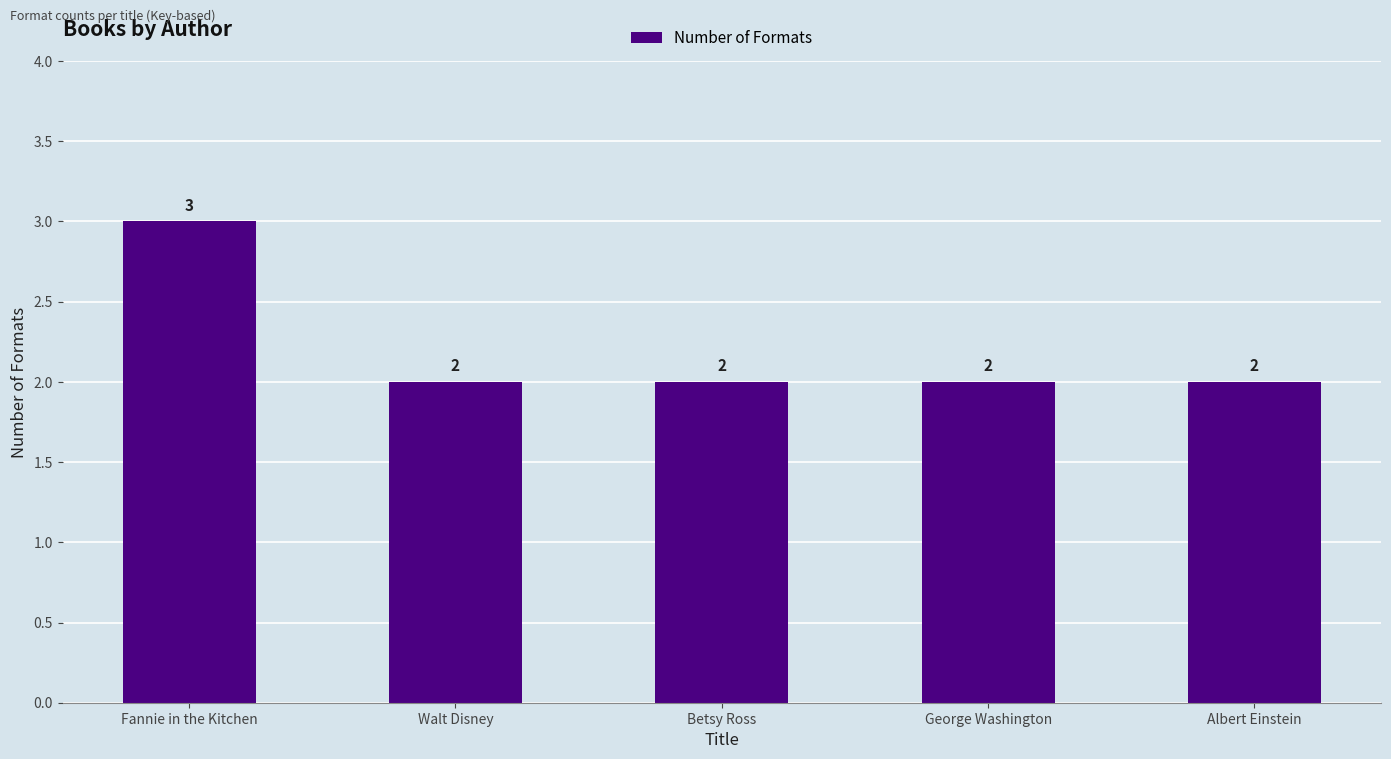

What position from the right is Fannie in the Kitchen?

5